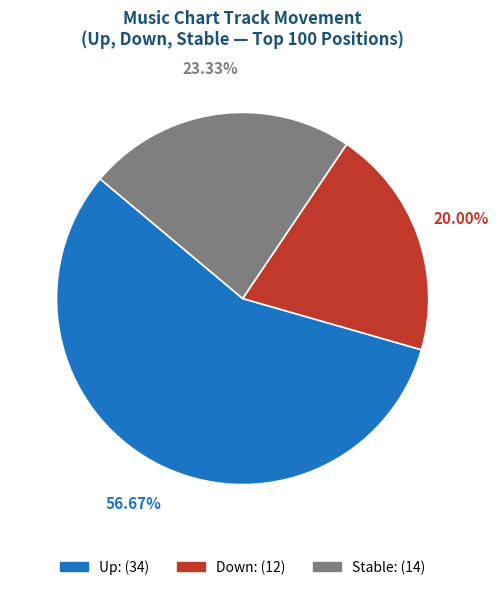

Is there a majority slice in this chart?

Yes